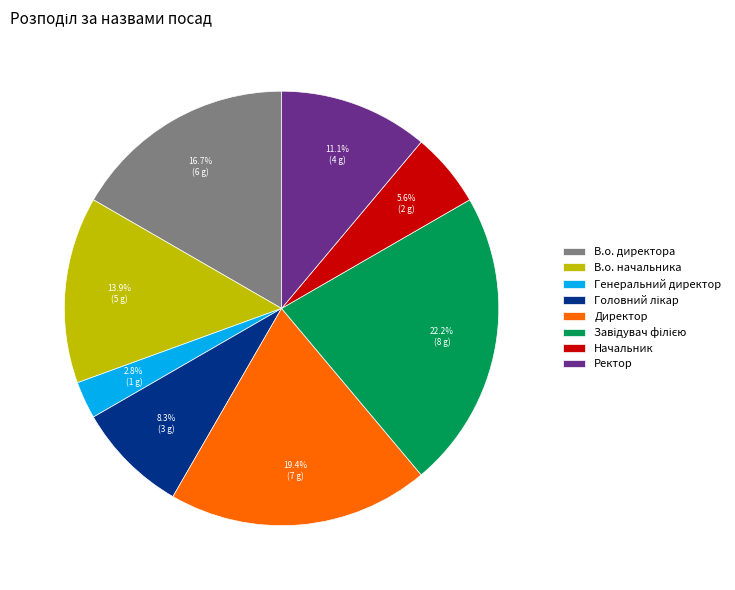

The Генеральний директор slice represents 14% of the pie. True or false?

False